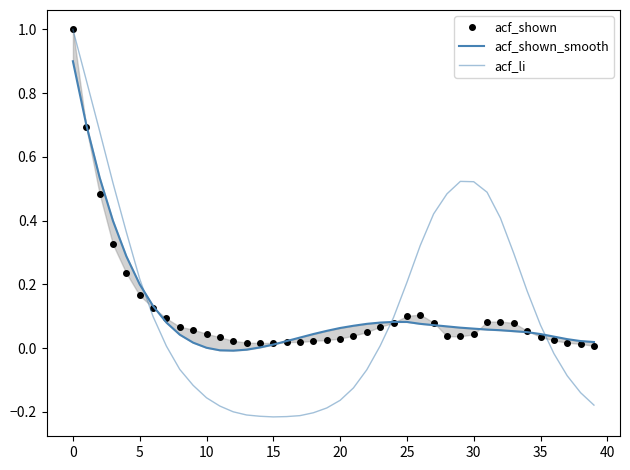

What is the greatest value displayed?

1.0